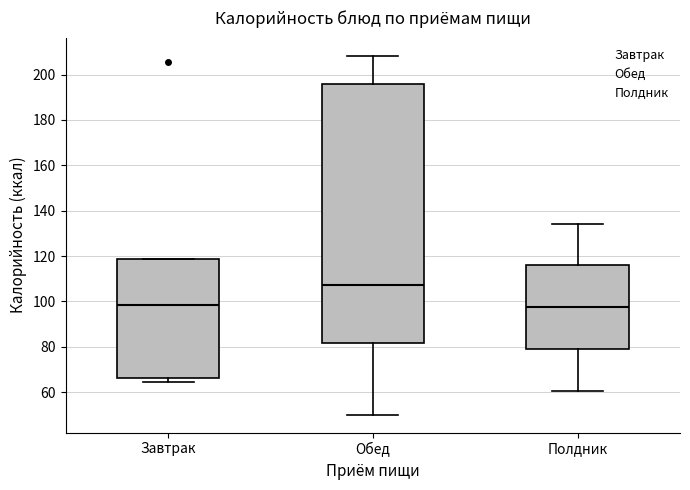

Where is the lower edge of the box for Полдник on the y-axis? The values are not printed on the chart, so give them approximately, as read against the axis.

78